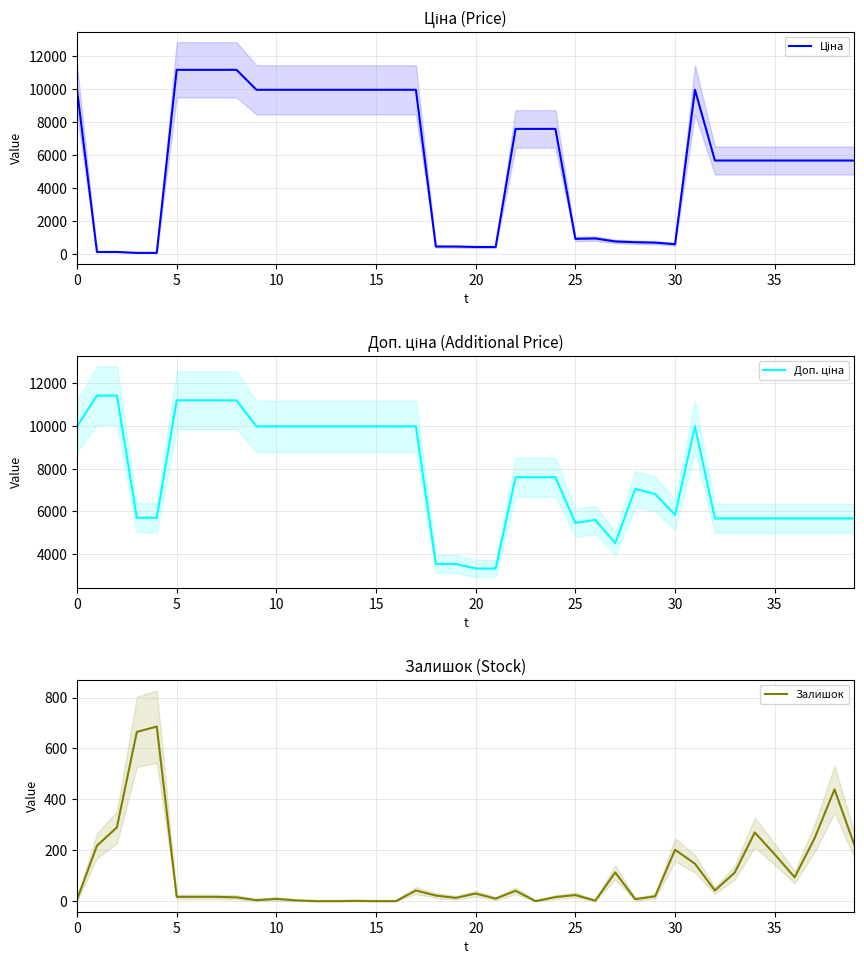

Is this an area chart (filled region under the line)?

No